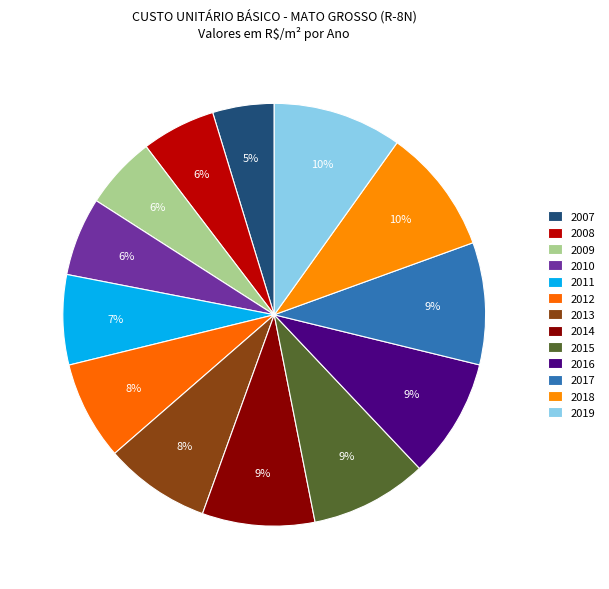

What is the change in value from 2010 to 2018?

+279.5